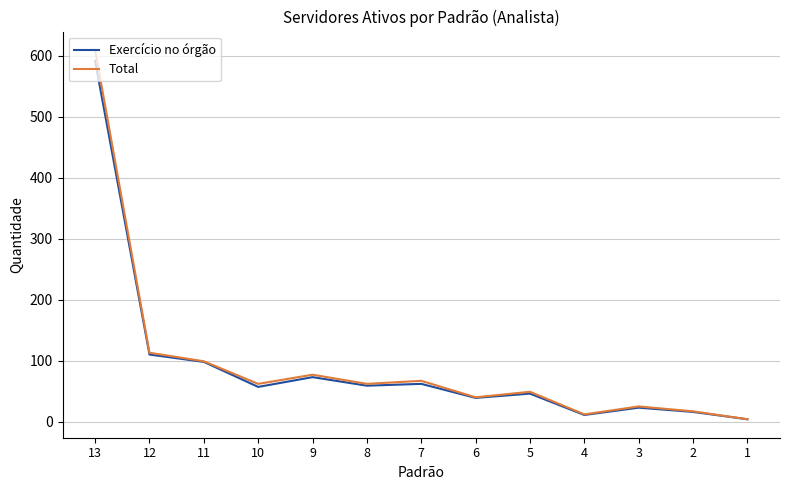

What is the maximum value for Total?

609